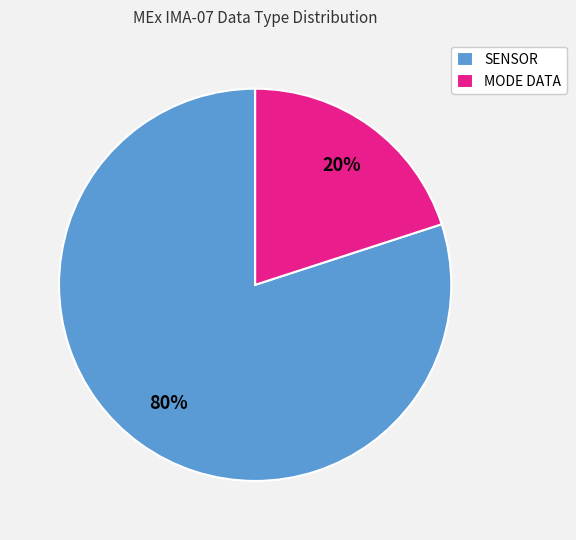

Which slice is the smallest?

MODE DATA